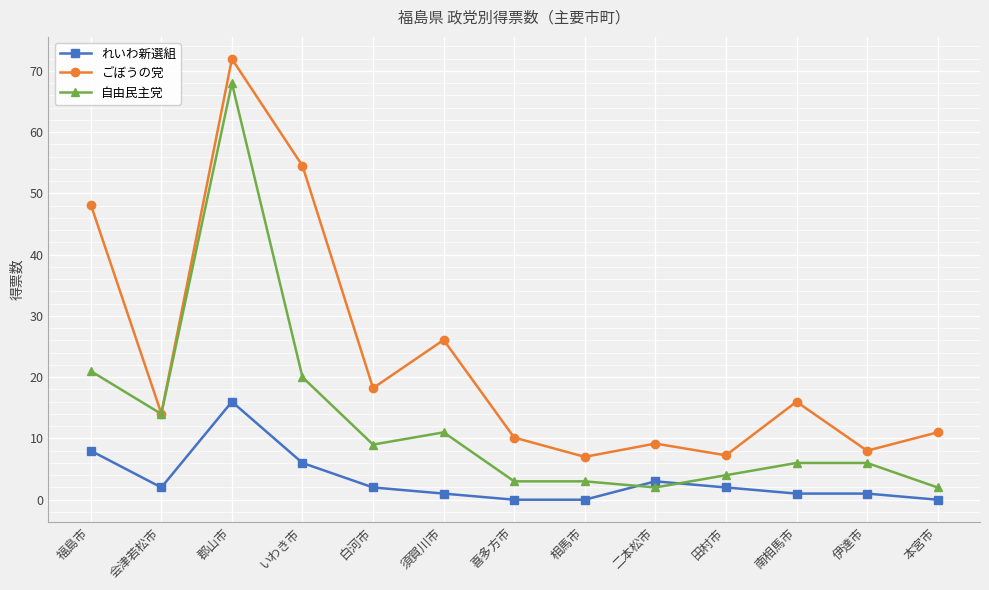

What is the approximate value of 自由民主党 at 会津若松市?

14.0